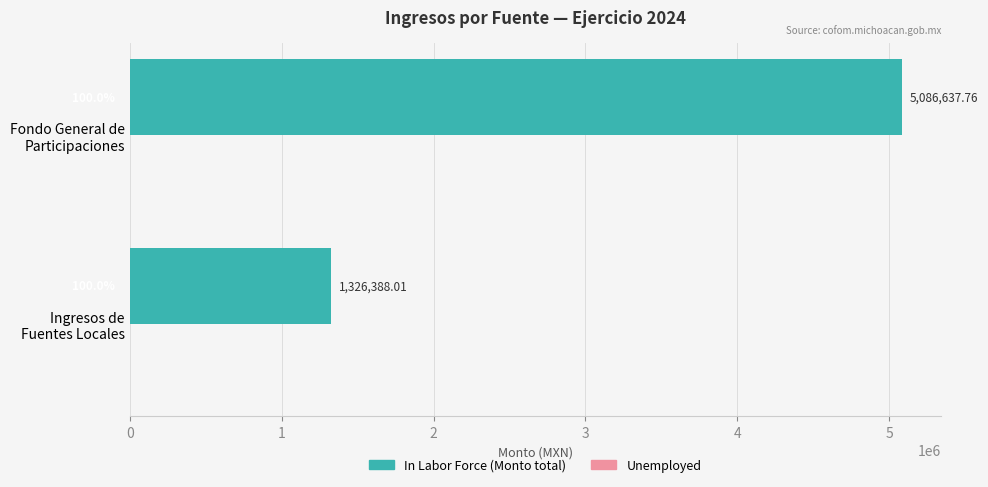

What is the average value?

3206512.9